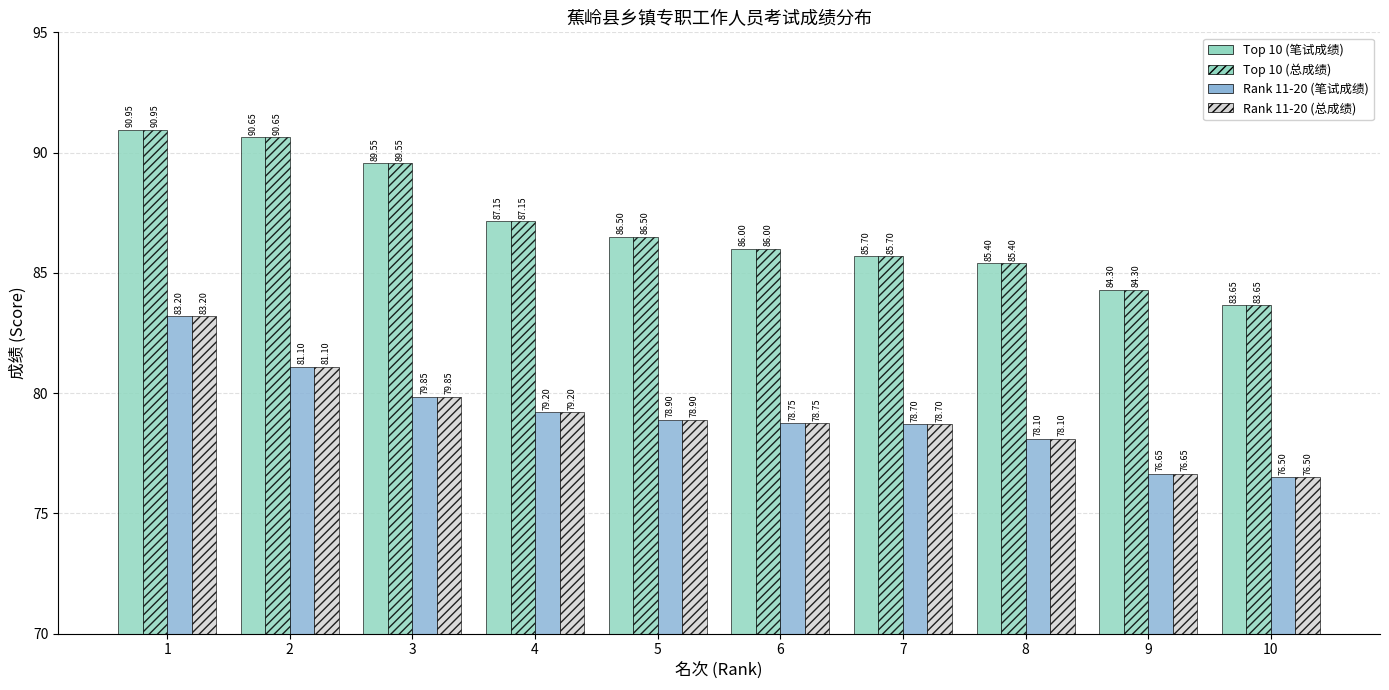

List the series in order of their peak value, lowest first.

Rank 11-20 (笔试成绩), Rank 11-20 (总成绩), Top 10 (笔试成绩), Top 10 (总成绩)